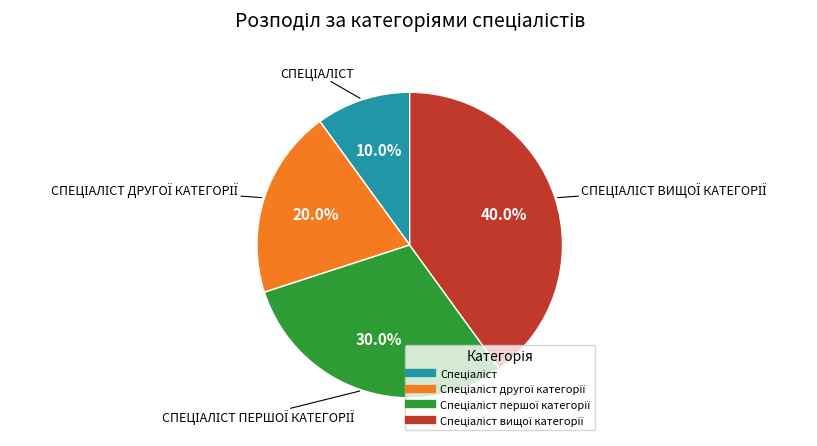

Does any single category account for the majority?

No